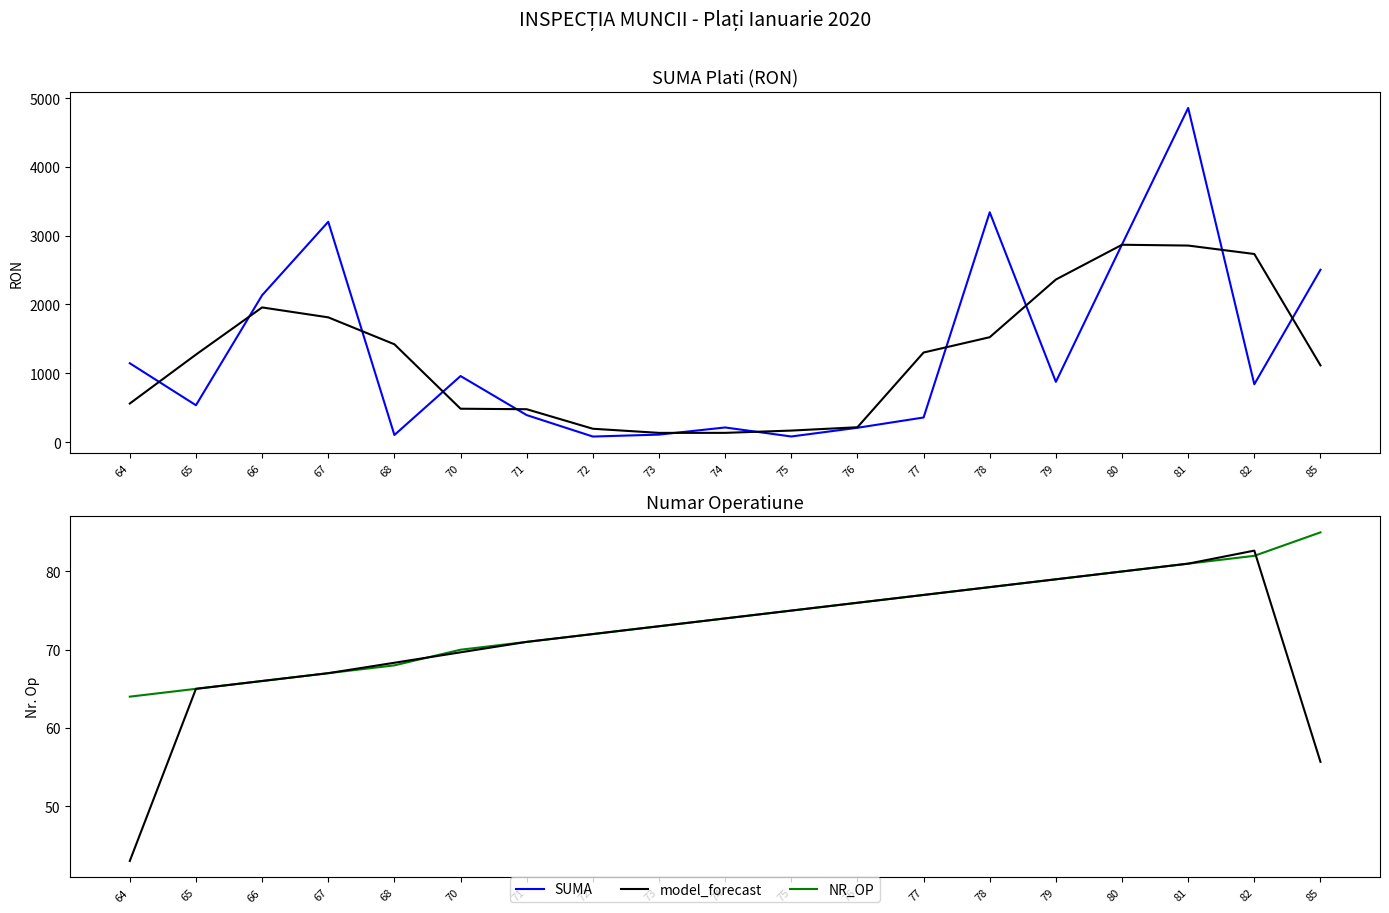

Rank the categories by model_forecast value from highest to lowest.

82, 81, 80, 79, 78, 77, 76, 75, 74, 73, 72, 71, 70, 68, 67, 66, 65, 85, 64